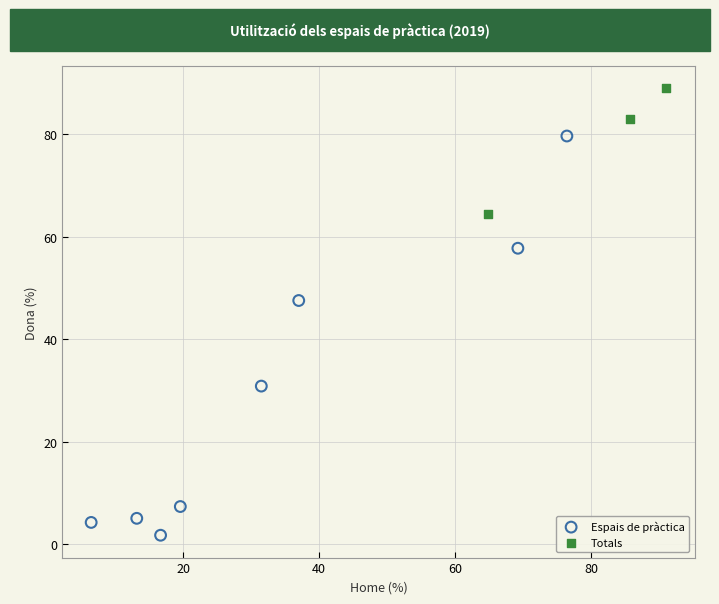

Which series has the widest spread of Y values?

Espais de pràctica